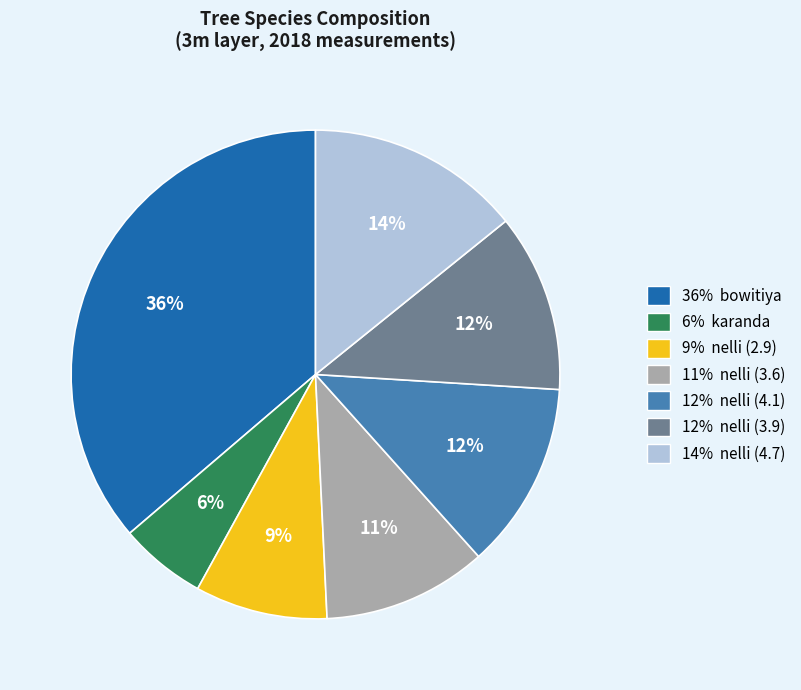

Does any single category account for the majority?

No